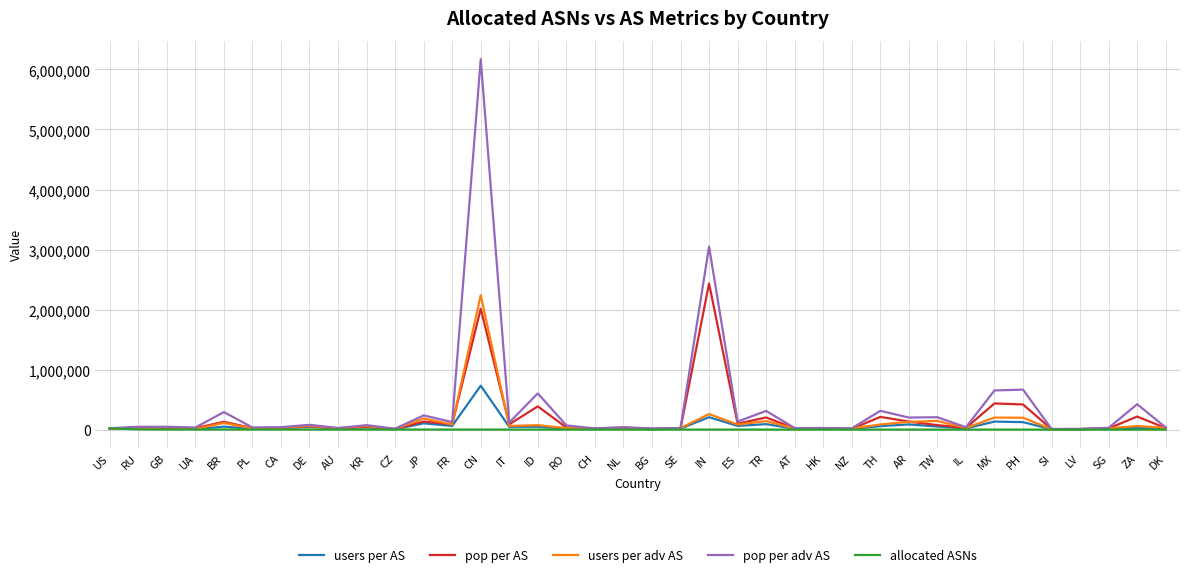

Which category has the highest value in the users per AS series?

CN